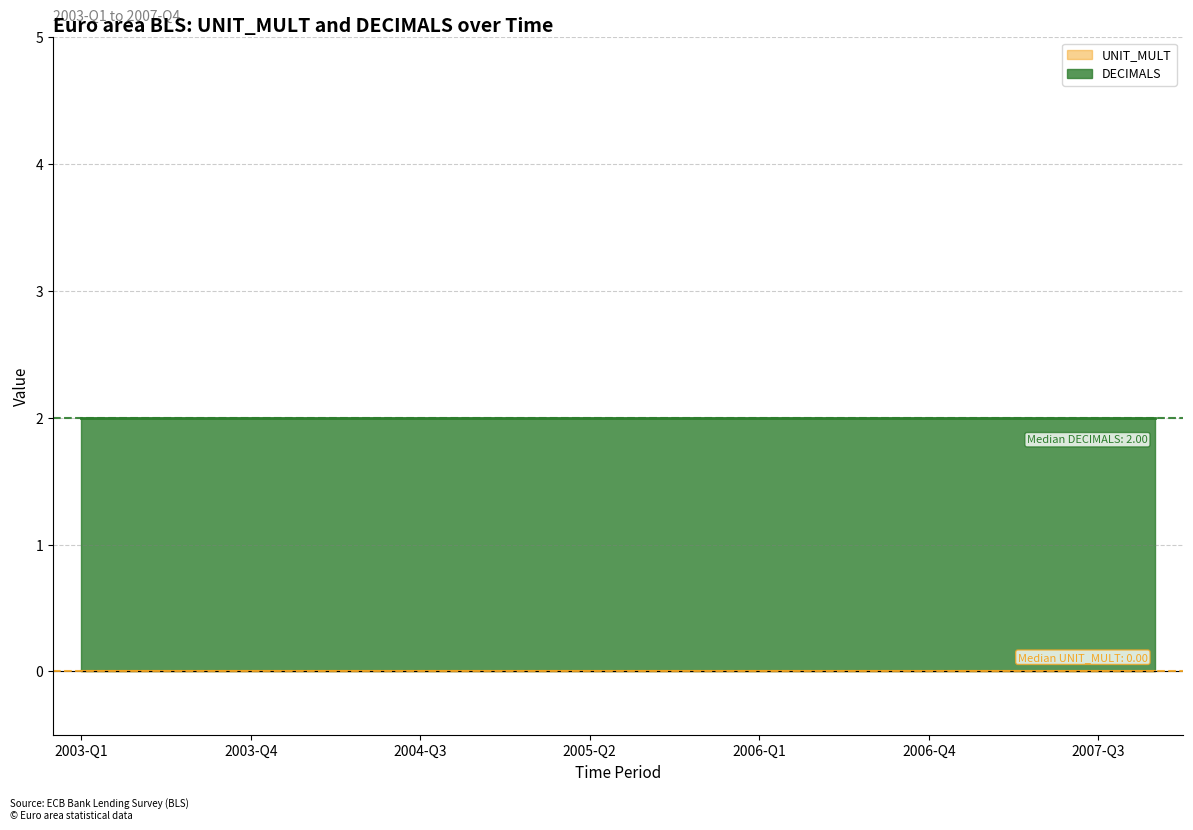

The value of DECIMALS at 2007-Q4 is 3. True or false?

False